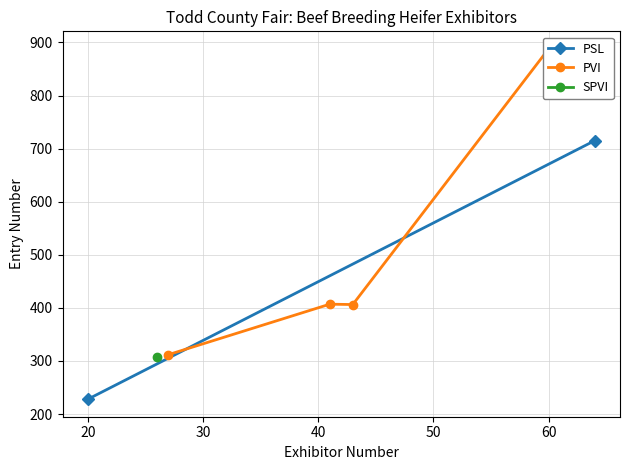

Is it true that PSL equals 472 at 12?

False